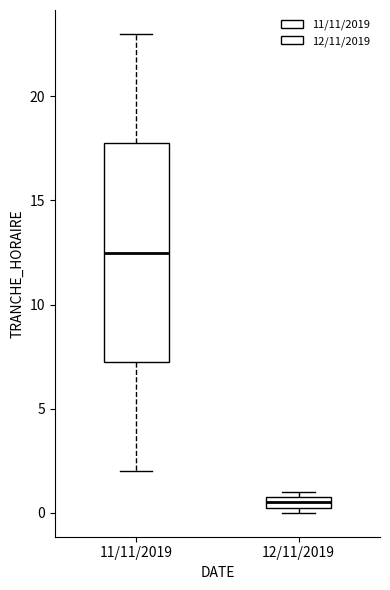

Which box is the tallest, from its lower edge to its upper edge?

11/11/2019